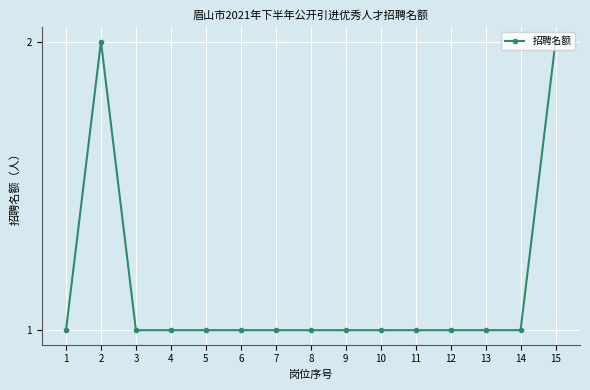

The value at 7 is 1. True or false?

True